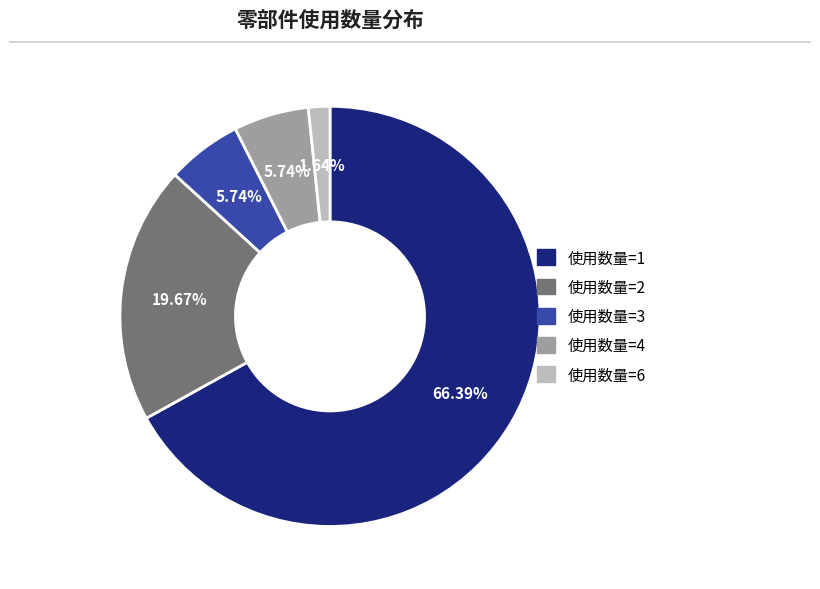

What is the total percentage of 使用数量=3 and 使用数量=6?

7.4%